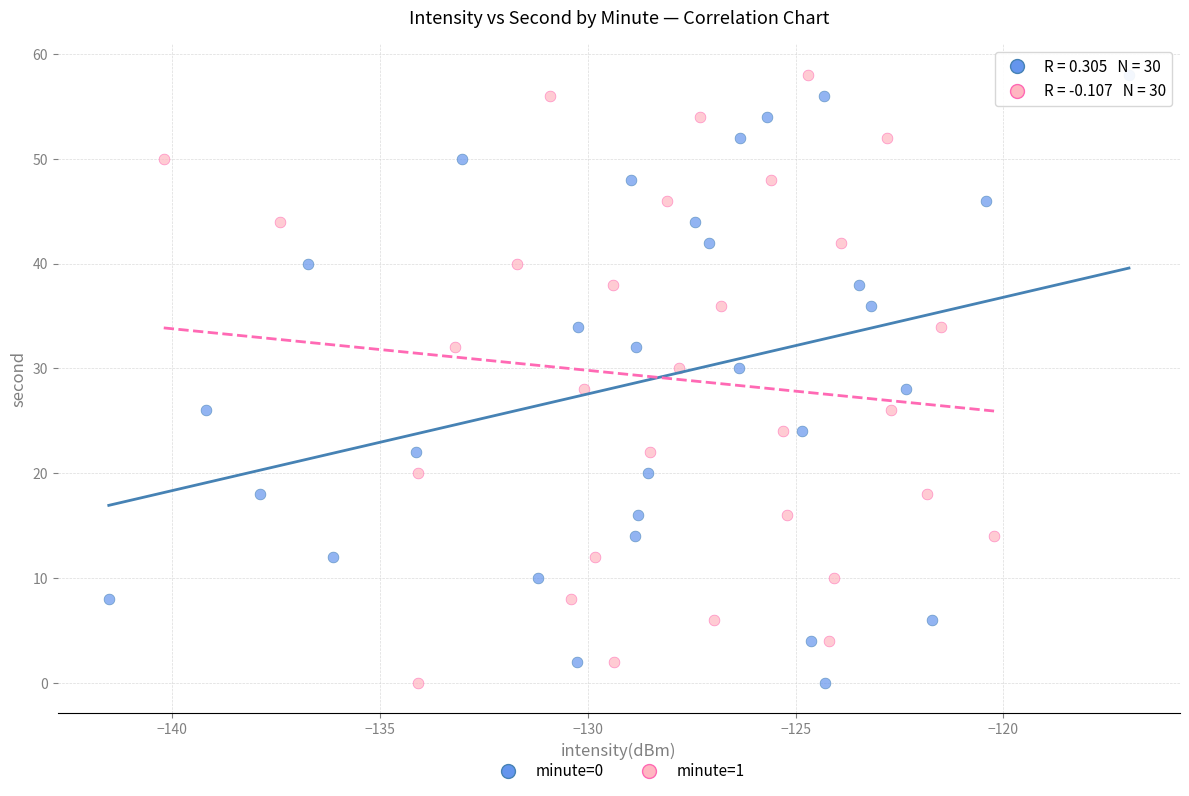

What are all the series names shown in the legend?

minute=0, minute=1